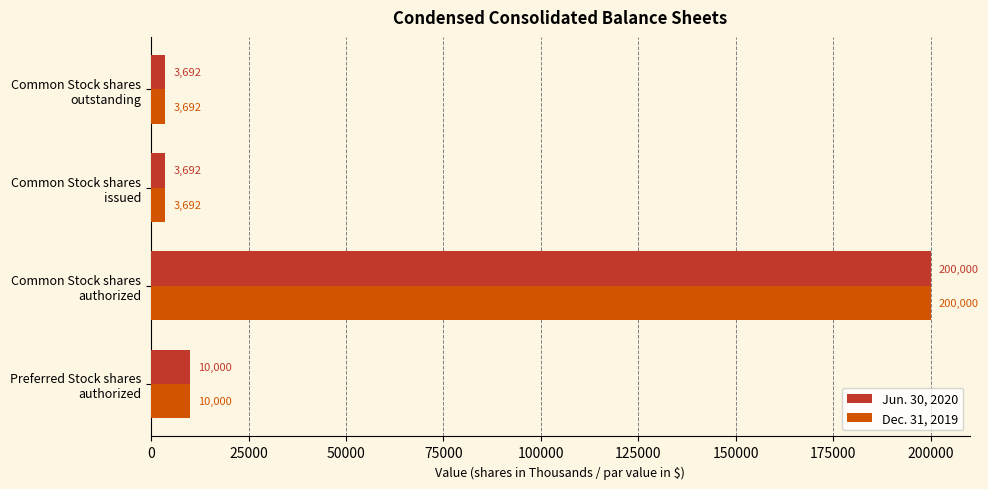

What is the average value of the Jun. 30, 2020 series?

54346